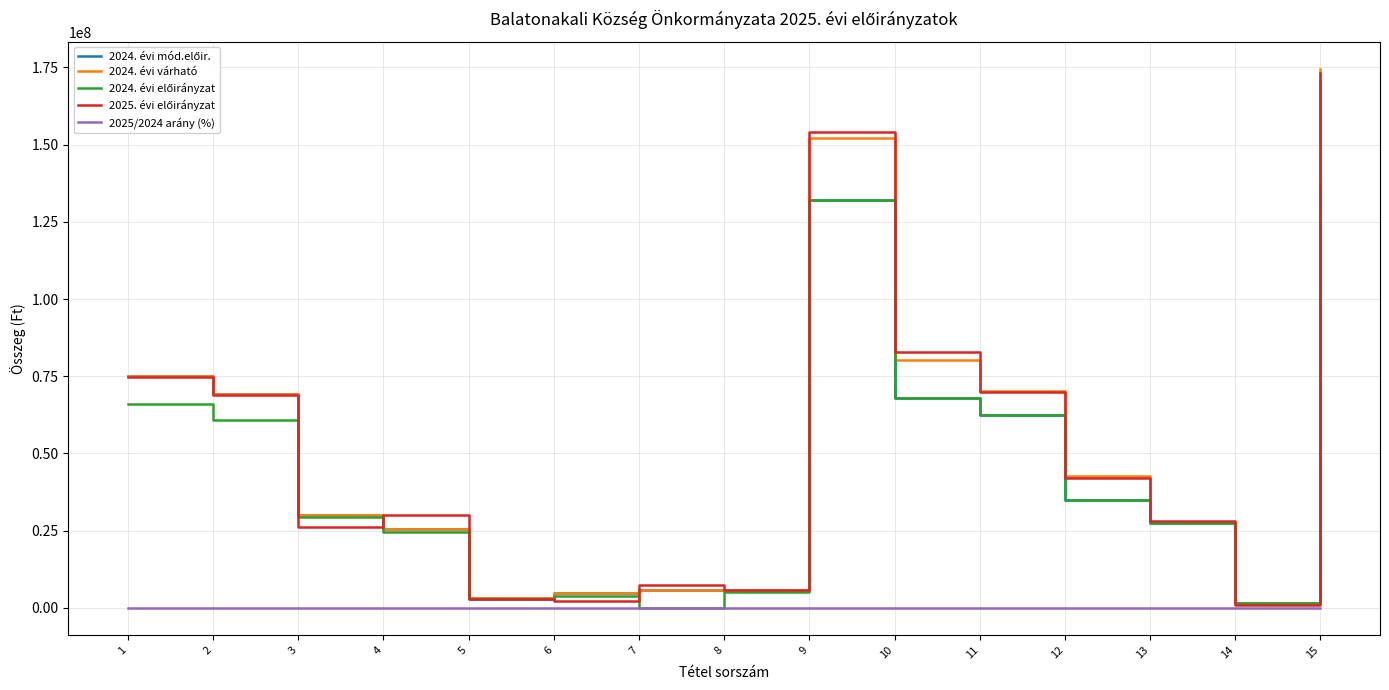

At which category is the sum across all series the highest?

15